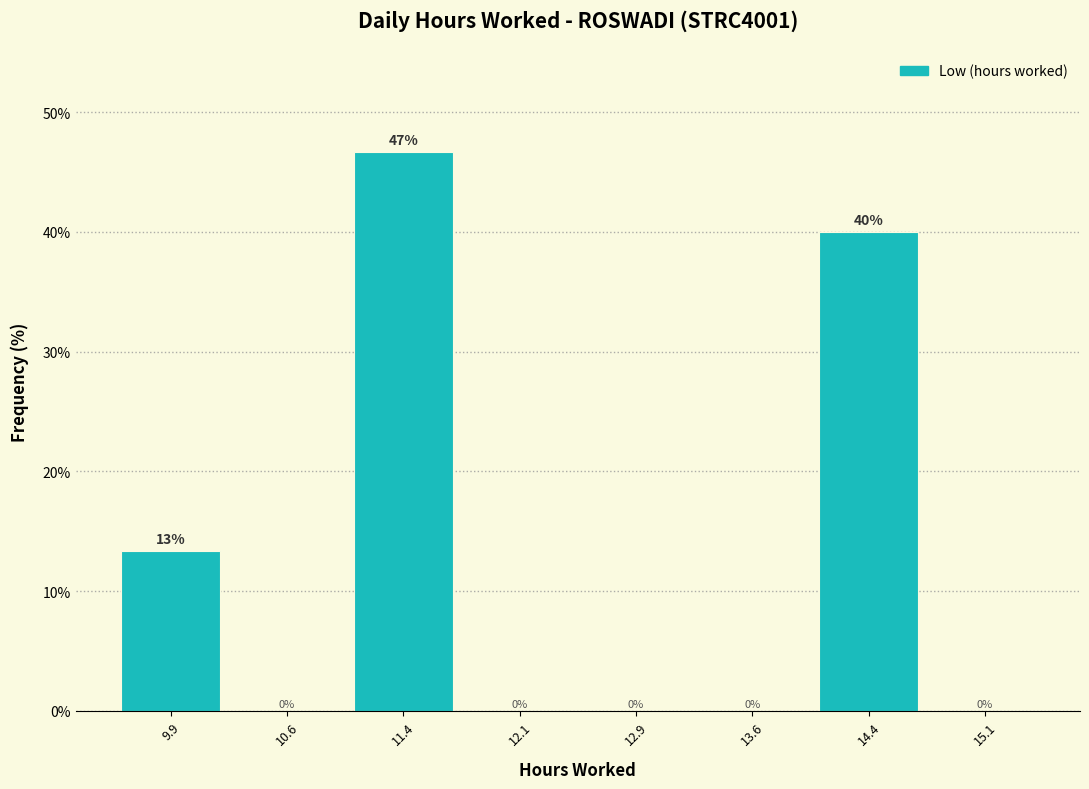

Which range on the x-axis has the tallest bar?

11.00 to 11.75